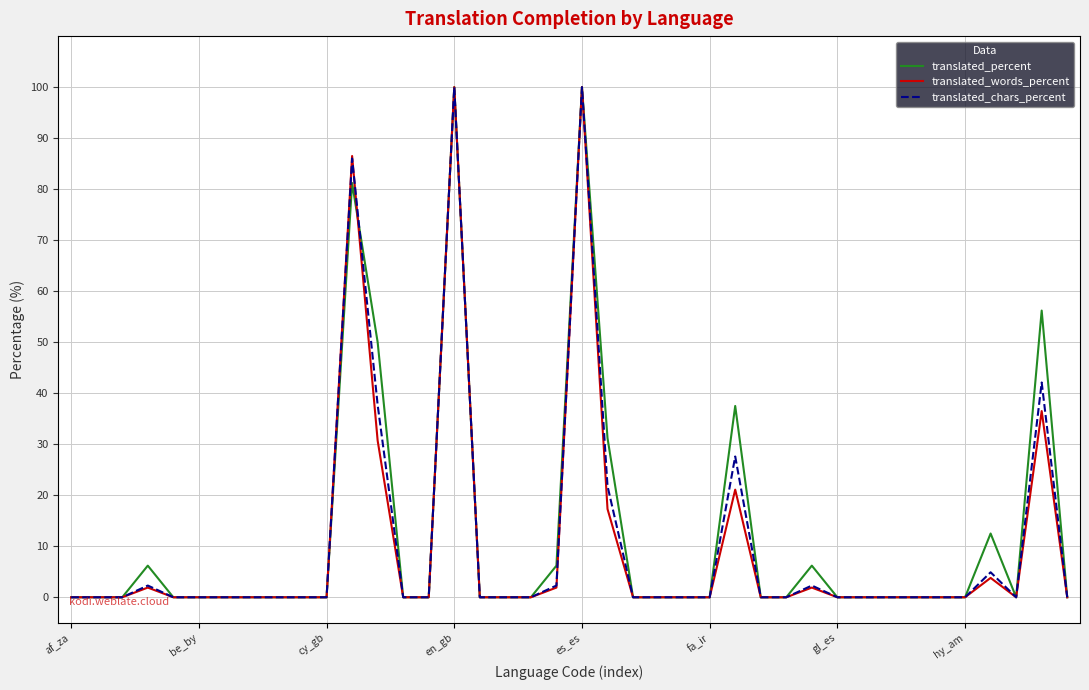

Which series has the largest total across all categories?

translated_percent